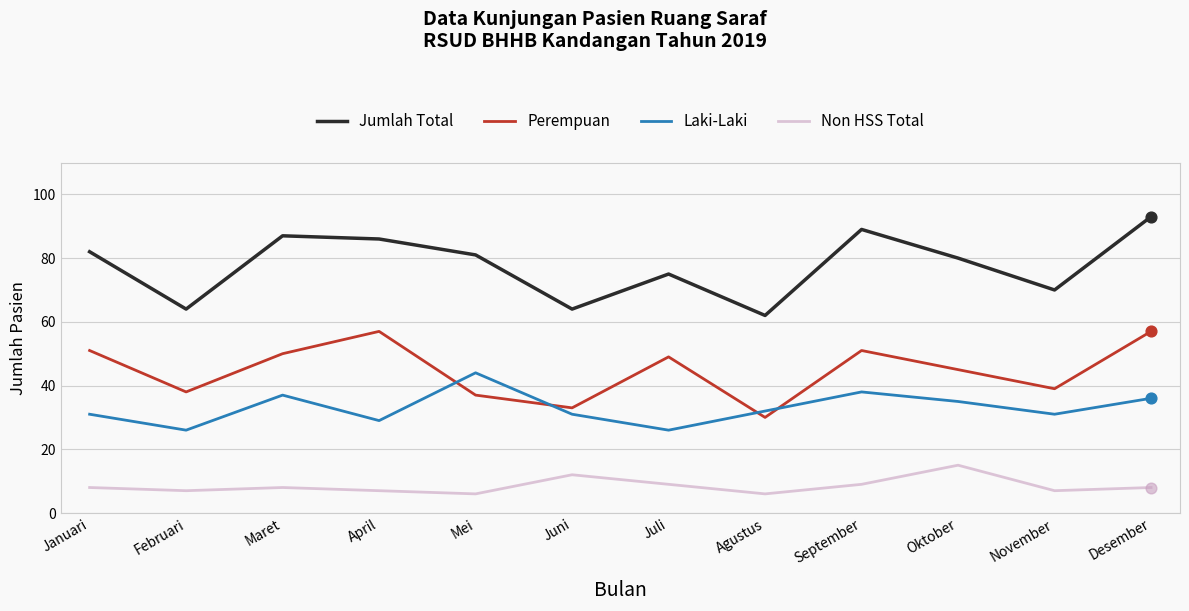

At which category is the sum across all series the highest?

Desember